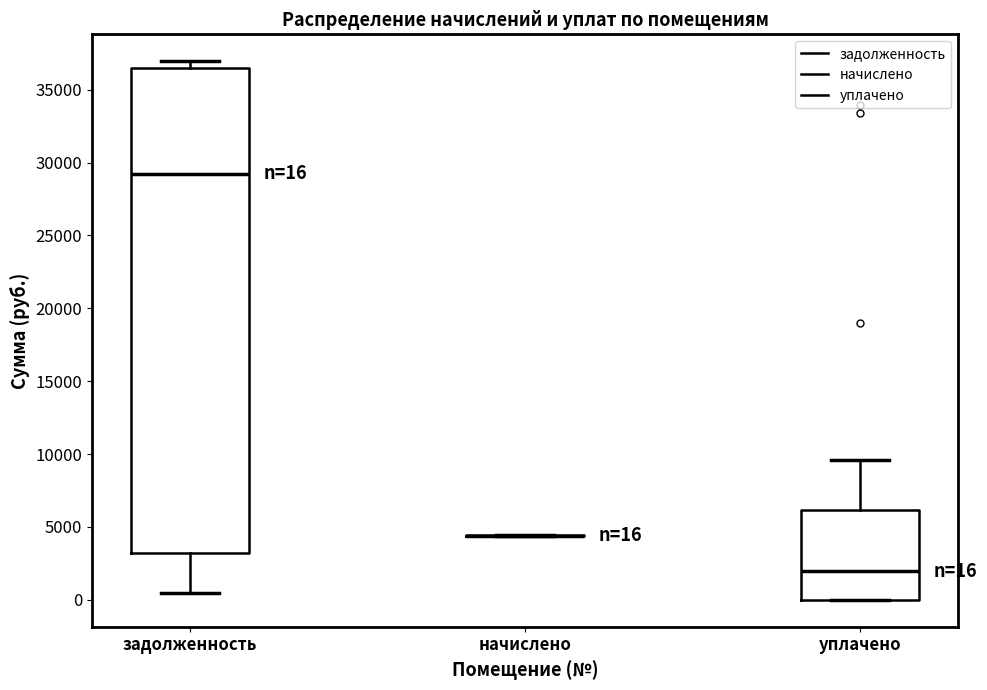

Which box is the tallest, from its lower edge to its upper edge?

задолженность